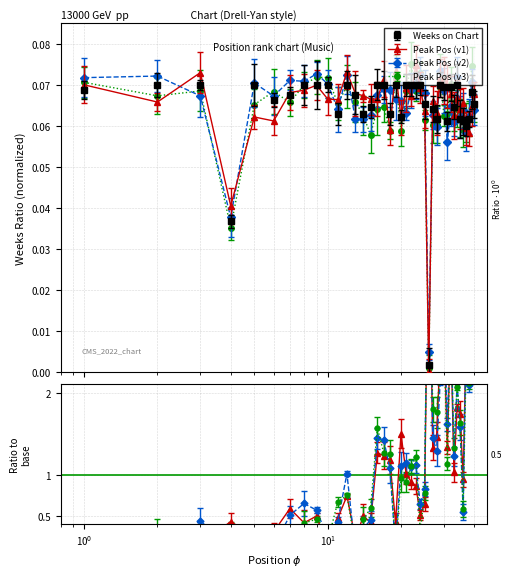

List the labels in order of value, smallest first.

26, 4, 37, 31, 36, 28, 35, 38, 20, 11, 14, 18, 27, 15, 33, 25, 40, 6, 7, 13, 39, 1, 30, 32, 2, 3, 5, 8, 9, 10, 12, 16, 17, 19, 21, 22, 23, 24, 29, 34